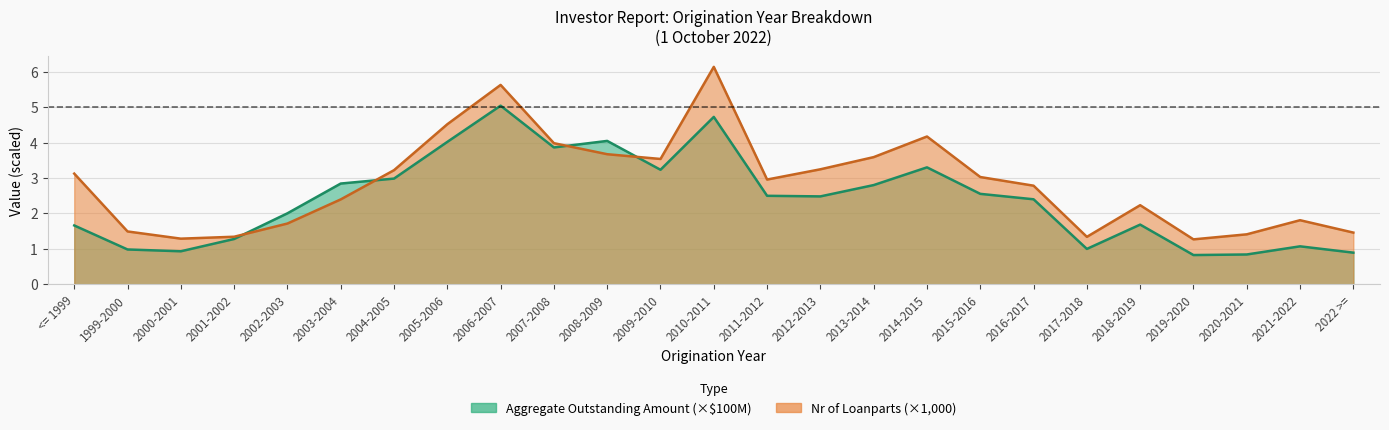

How many times do Aggregate Outstanding Amount (bn) and Nr of Loanparts cross each other?

4